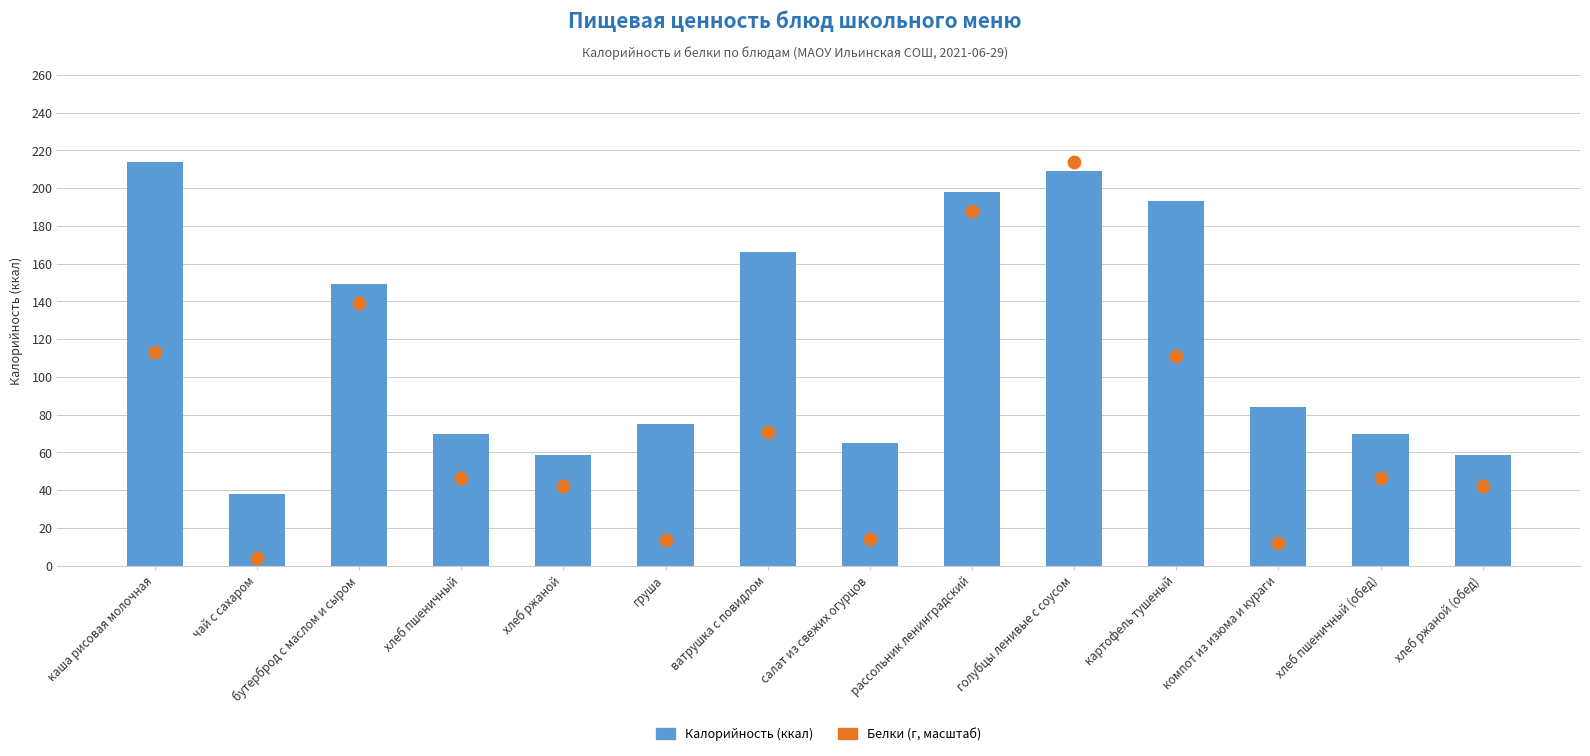

At how many categories does at least one series exceed 122?

6